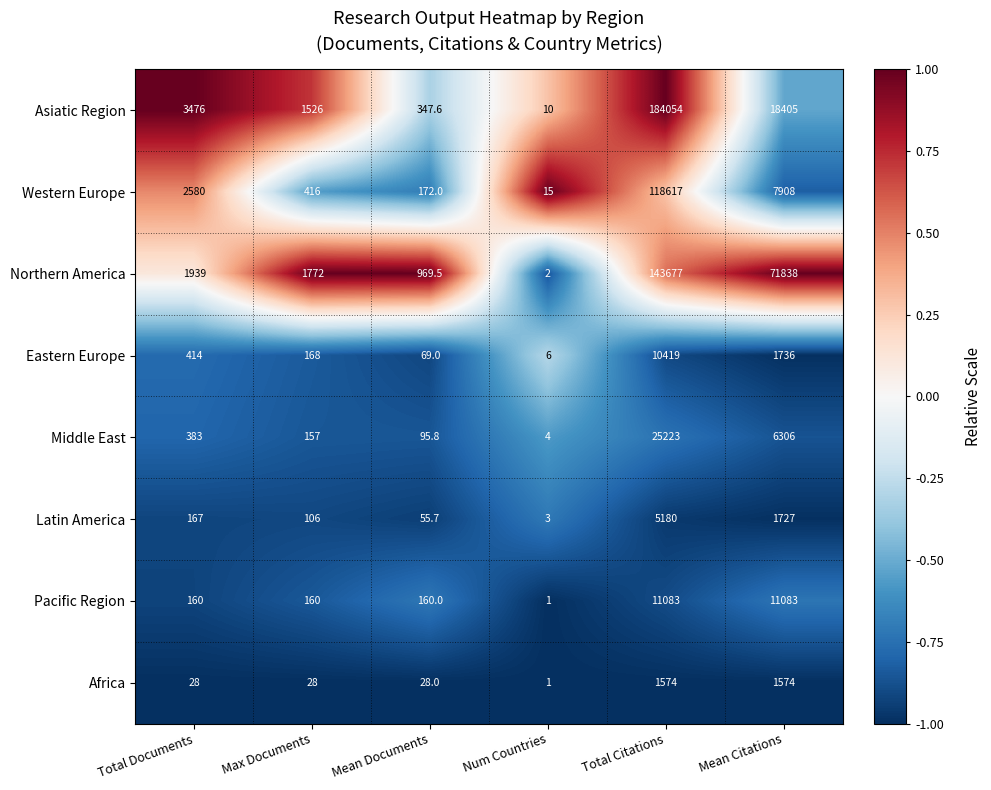

What is the total value across all series at Num Countries?

42.0